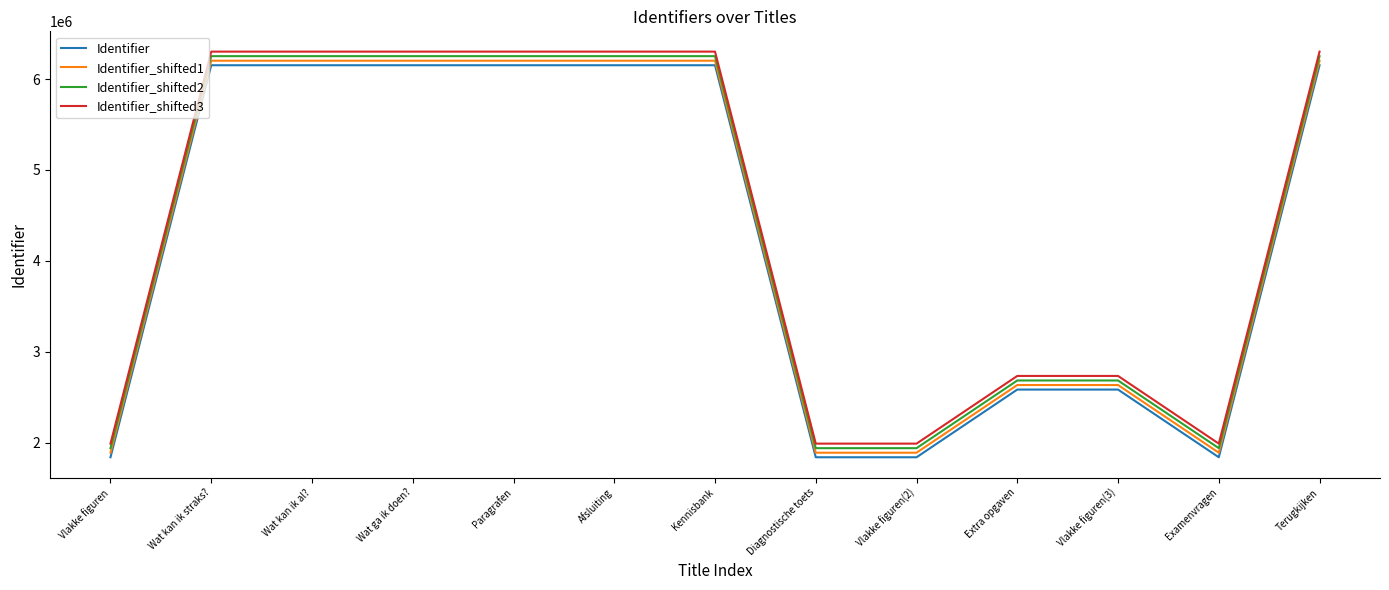

Rank the series by their average value, from highest to lowest.

Identifier_shifted3, Identifier_shifted2, Identifier_shifted1, Identifier